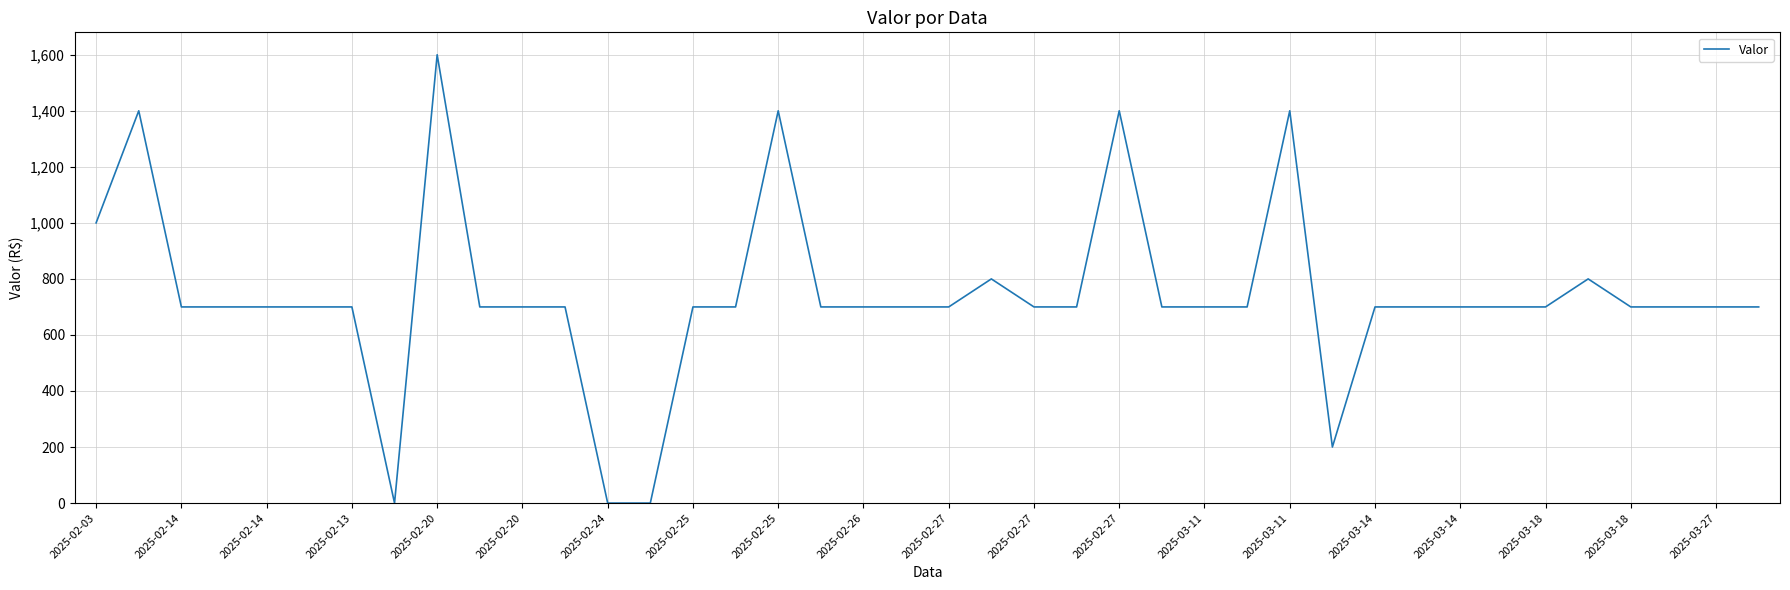

What is the maximum value shown in the chart?

1600